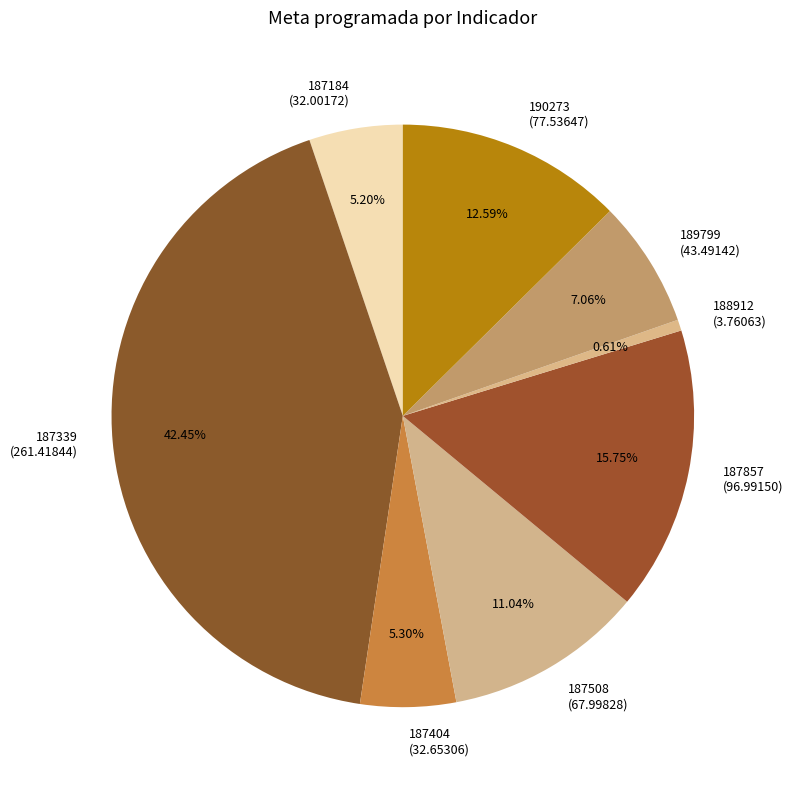

How much of the chart is everything except 187508?

89.0%